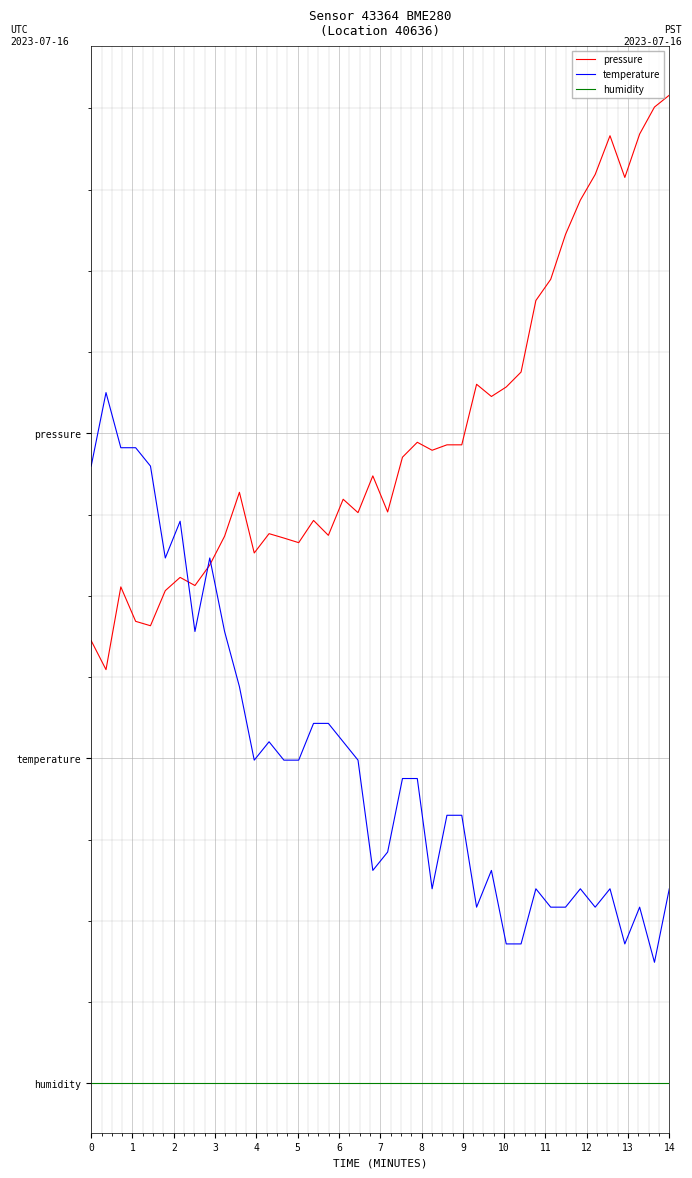

Rank the categories by pressure value from highest to lowest.

39, 38, 37, 35, 34, 36, 33, 32, 31, 30, 29, 26, 28, 27, 22, 24, 25, 23, 21, 19, 10, 17, 20, 18, 15, 12, 16, 9, 13, 14, 11, 8, 6, 7, 2, 5, 3, 4, 0, 1